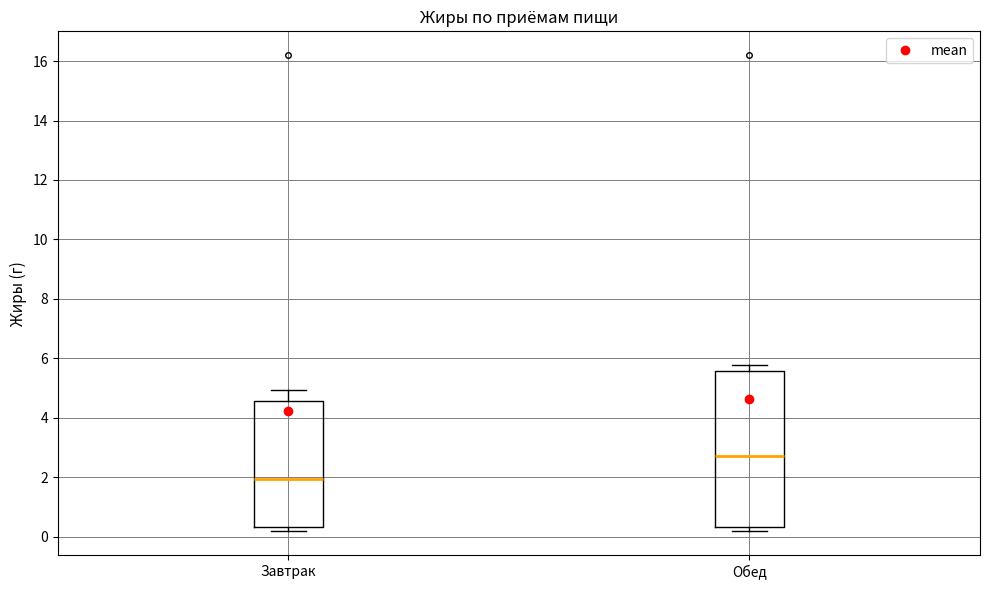

Comparing the boxes themselves (not the whiskers), which one is the tallest?

Обед